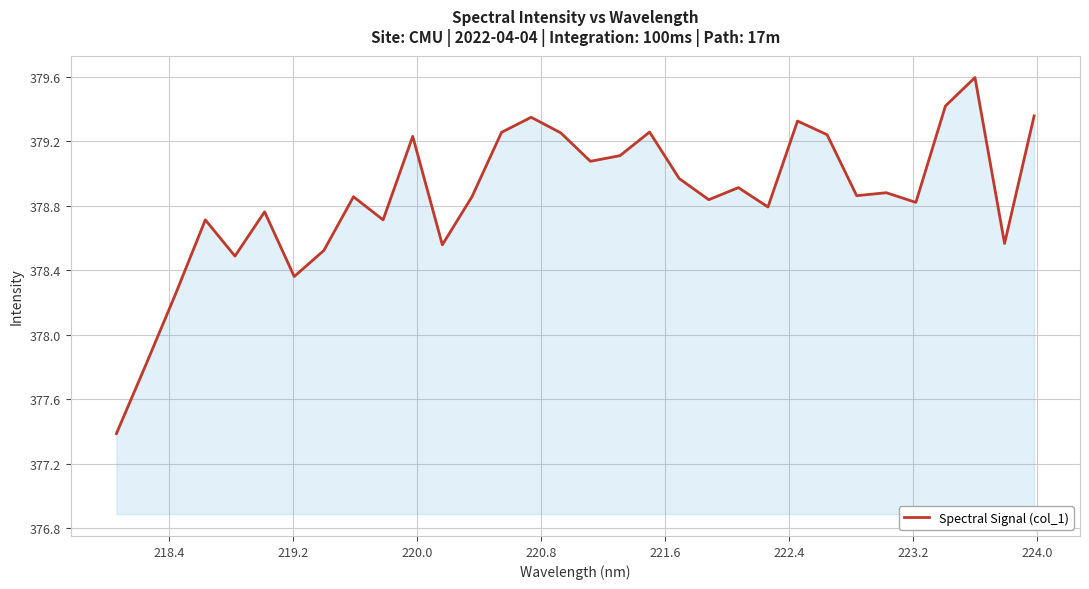

What is the minimum value shown in the chart?

377.4